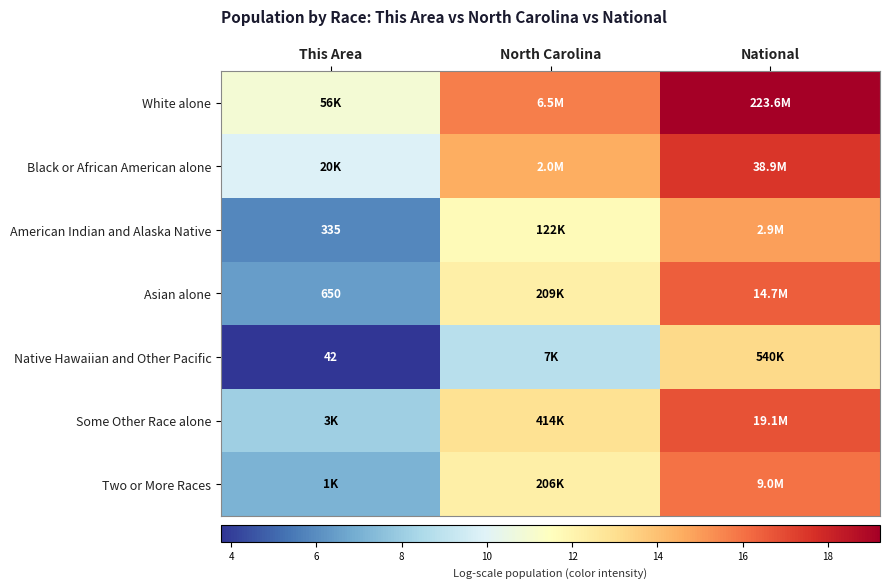

What is the sum of all White alone values?

45.9